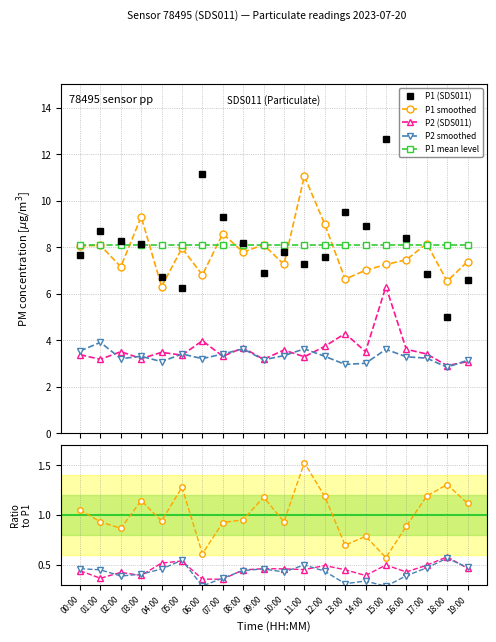

Reading left to right, list all the values displayed in this chart.

P1: 7.7	8.7	8.2	8.1	6.7	6.2	11.1	9.3	8.2	6.9	7.8	7.2	7.6	9.5	8.9	12.7	8.4	6.8	5.0	6.6
P2: 3.4	3.2	3.5	3.2	3.5	3.4	4.0	3.3	3.7	3.2	3.6	3.3	3.7	4.3	3.5	6.3	3.6	3.4	2.9	3.1
P1 smooth: 8.1	8.1	7.2	9.3	6.3	8.0	6.8	8.6	7.8	8.1	7.2	11.1	9.0	6.6	7.0	7.2	7.5	8.2	6.5	7.4
P2 smooth: 3.5	3.9	3.2	3.3	3.1	3.4	3.2	3.4	3.6	3.1	3.3	3.6	3.3	3.0	3.0	3.6	3.3	3.2	2.8	3.1